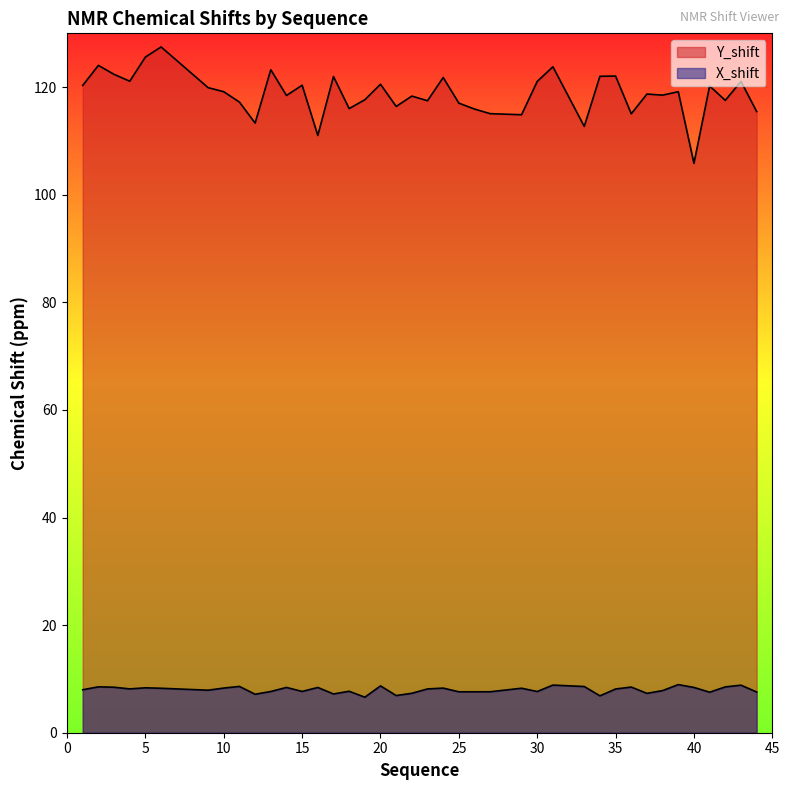

How many values in the X_shift series exceed 8?

21